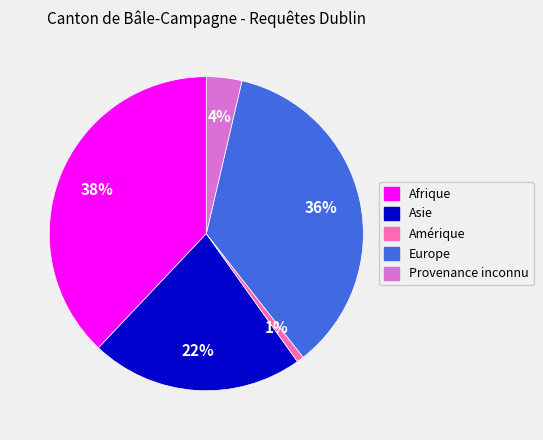

What is the largest slice in the pie chart?

Afrique